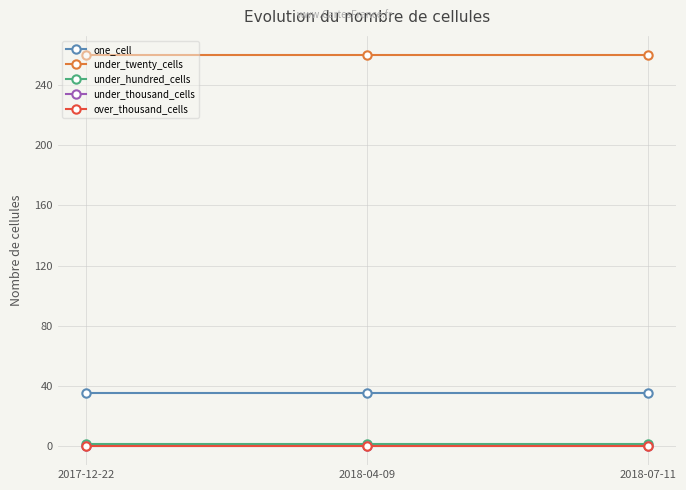

Is this an area chart (filled region under the line)?

No